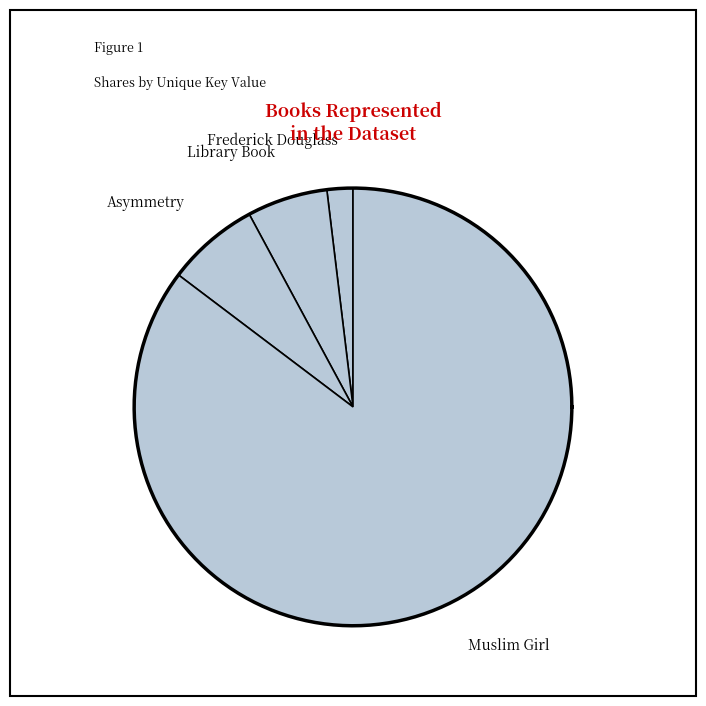

Which has a higher value, Library Book or Frederick Douglass?

Library Book